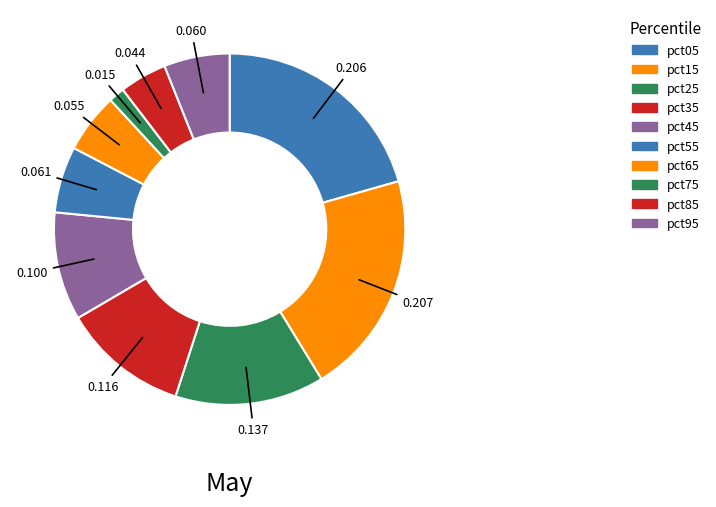

How much of the chart is everything except pct85?

95.6%